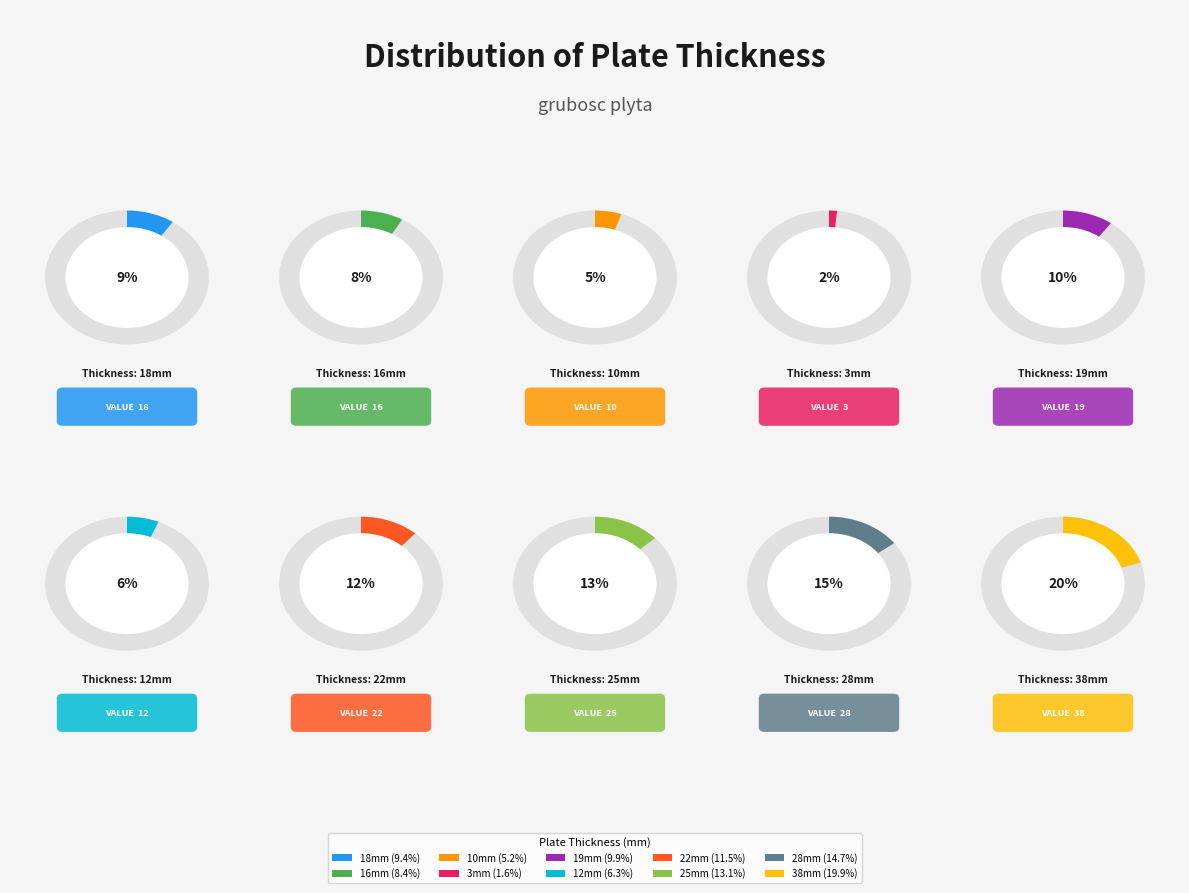

Rank the categories by value from lowest to highest.

3, 10, 12, 16, 18, 19, 22, 25, 28, 38